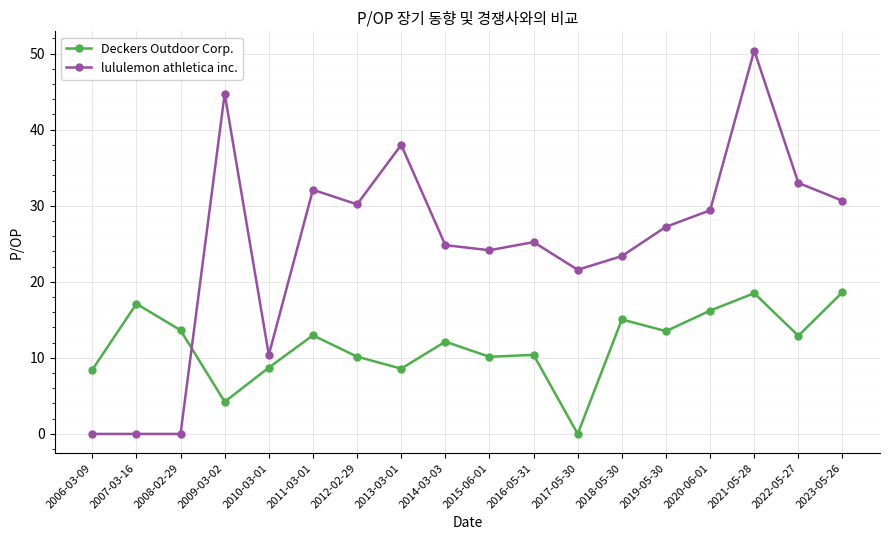

True or false: Deckers Outdoor Corp. and lululemon athletica inc. intersect in this chart.

True